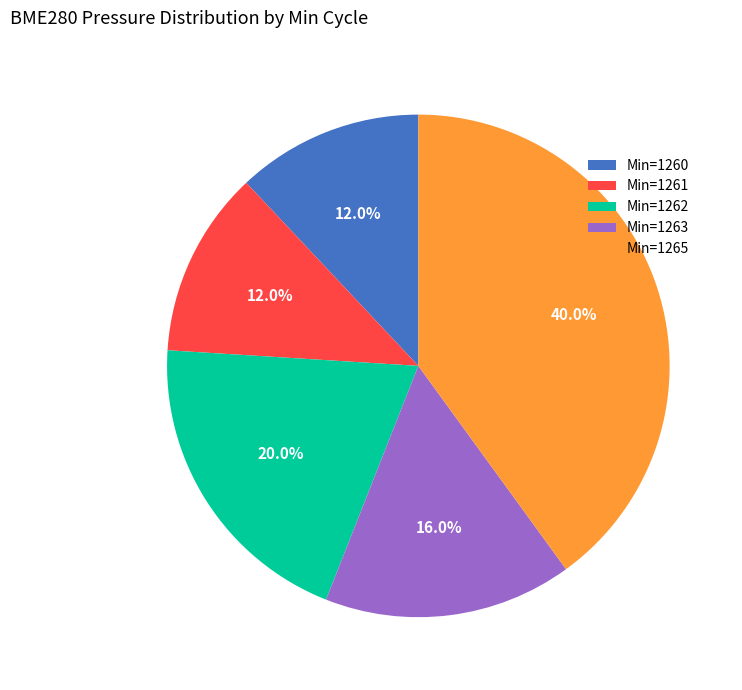

What is the largest slice in the pie chart?

Min=1265